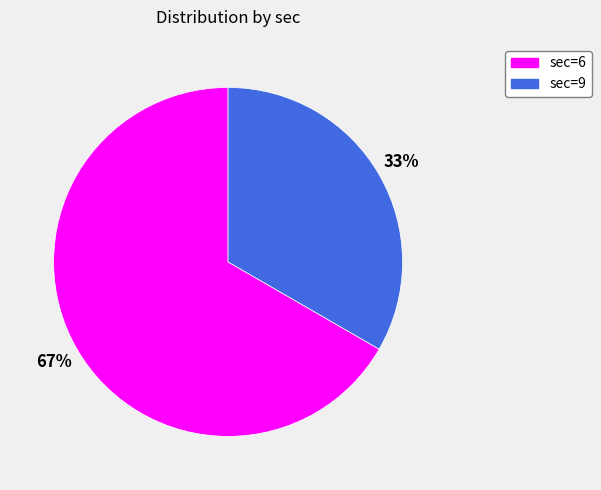

Is the sum of sec=6 and sec=9 greater than half?

Yes